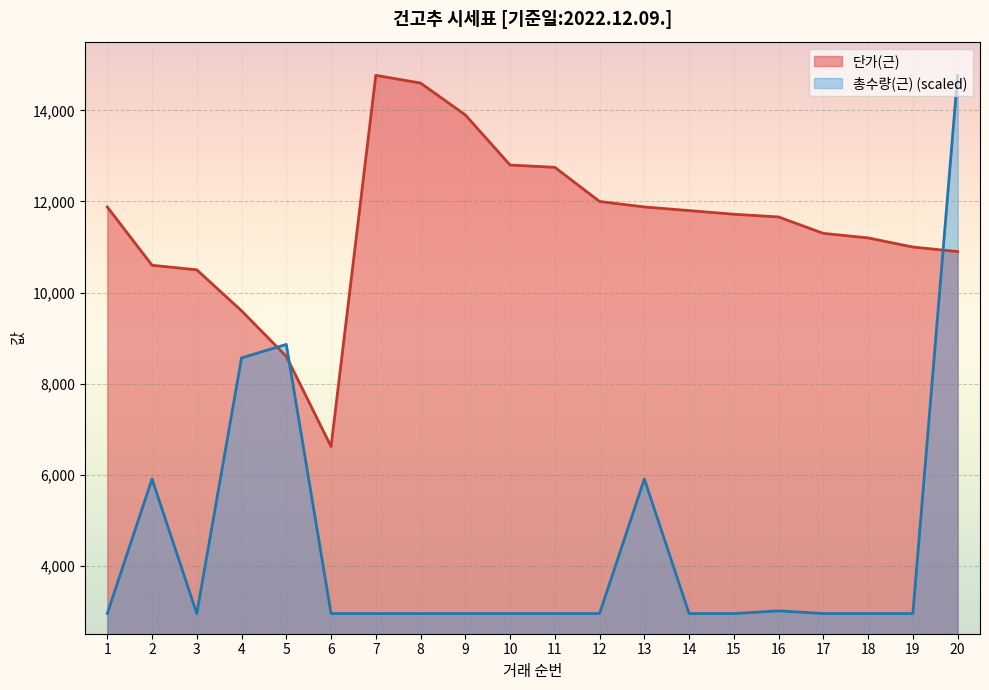

Where is the first local minimum for 단가(근)?

6